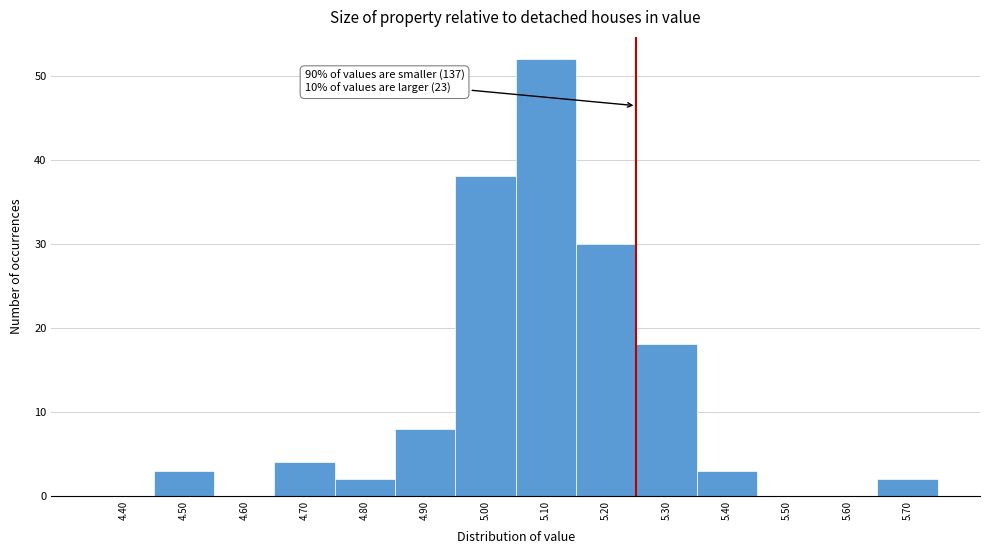

Reading right to left, list all the values displayed in this chart.

5.70=2	5.60=0	5.50=0	5.40=3	5.30=18	5.20=30	5.10=52	5.00=38	4.90=8	4.80=2	4.70=4	4.60=0	4.50=3	4.40=0